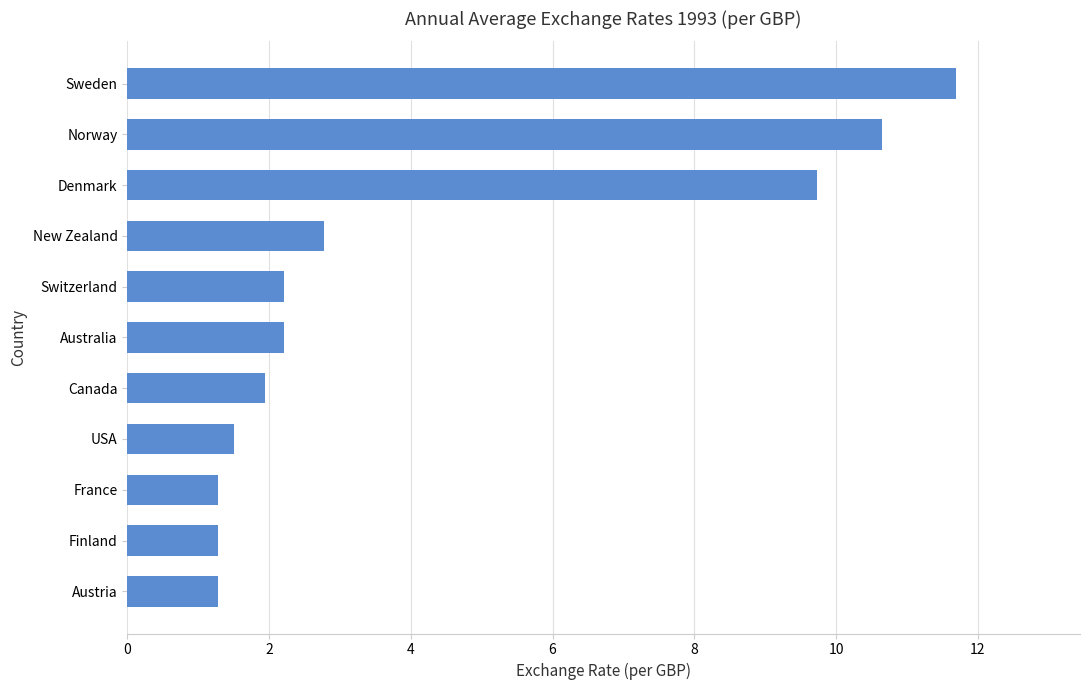

Which label corresponds to the largest value in the chart?

Sweden